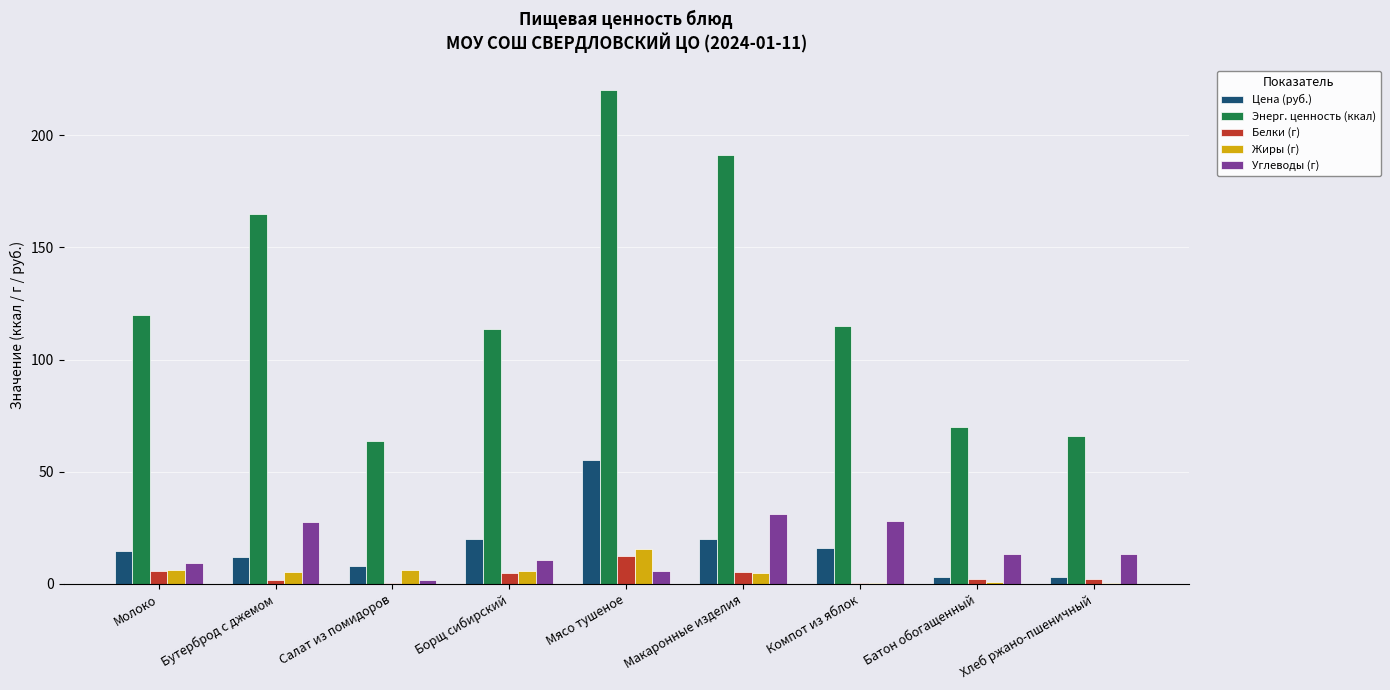

Is it true that Цена (руб.) equals 20.0 at Макаронные изделия?

True